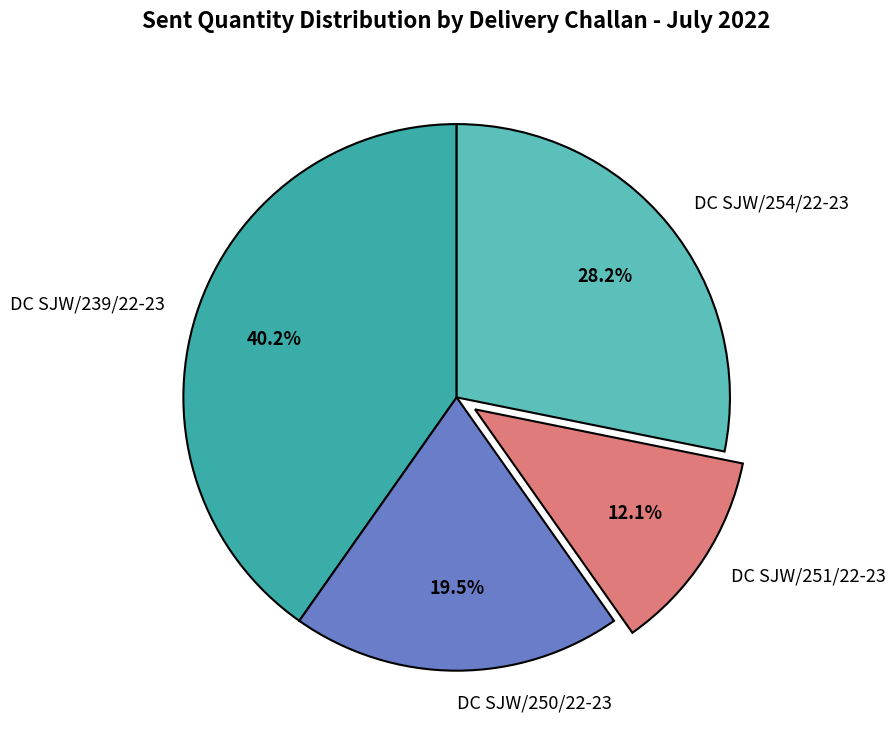

The DC SJW/251/22-23 slice represents 1% of the pie. True or false?

False